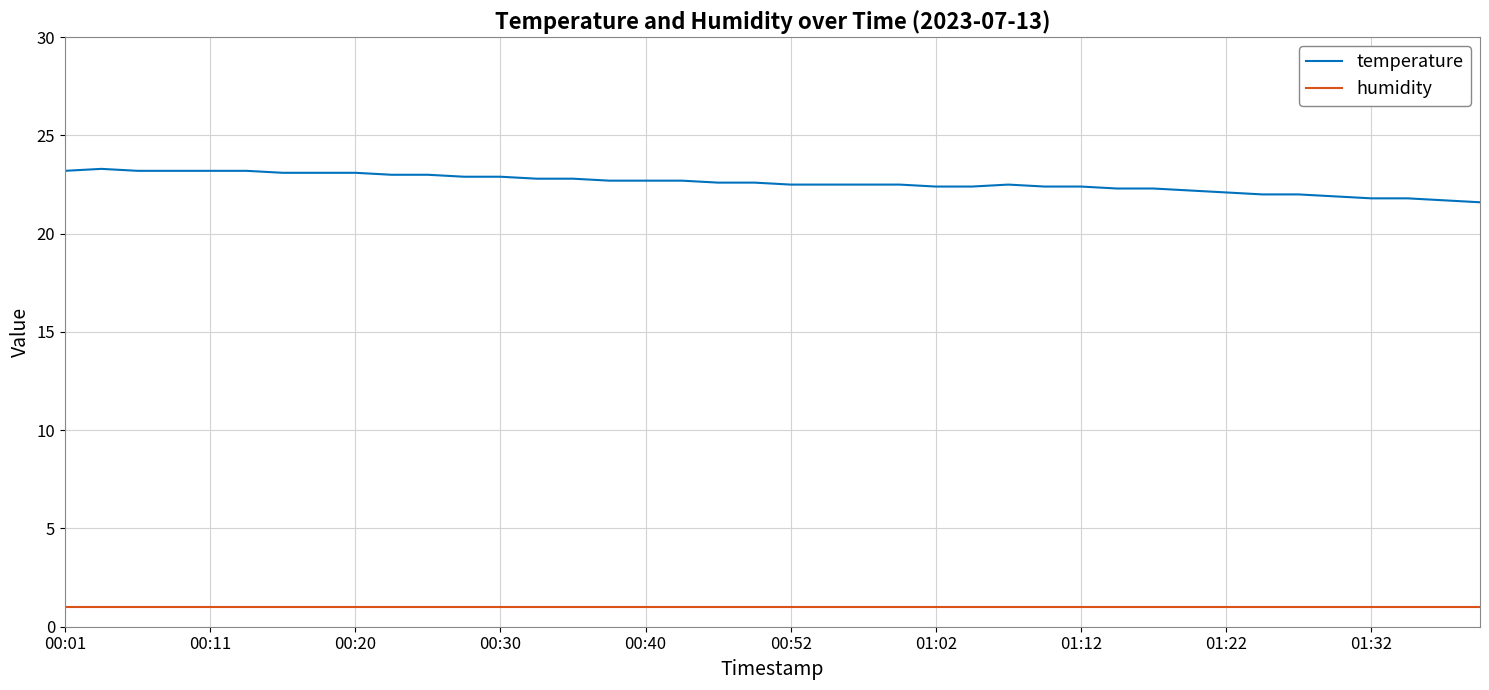

Rank the series by their average value, from lowest to highest.

humidity, temperature